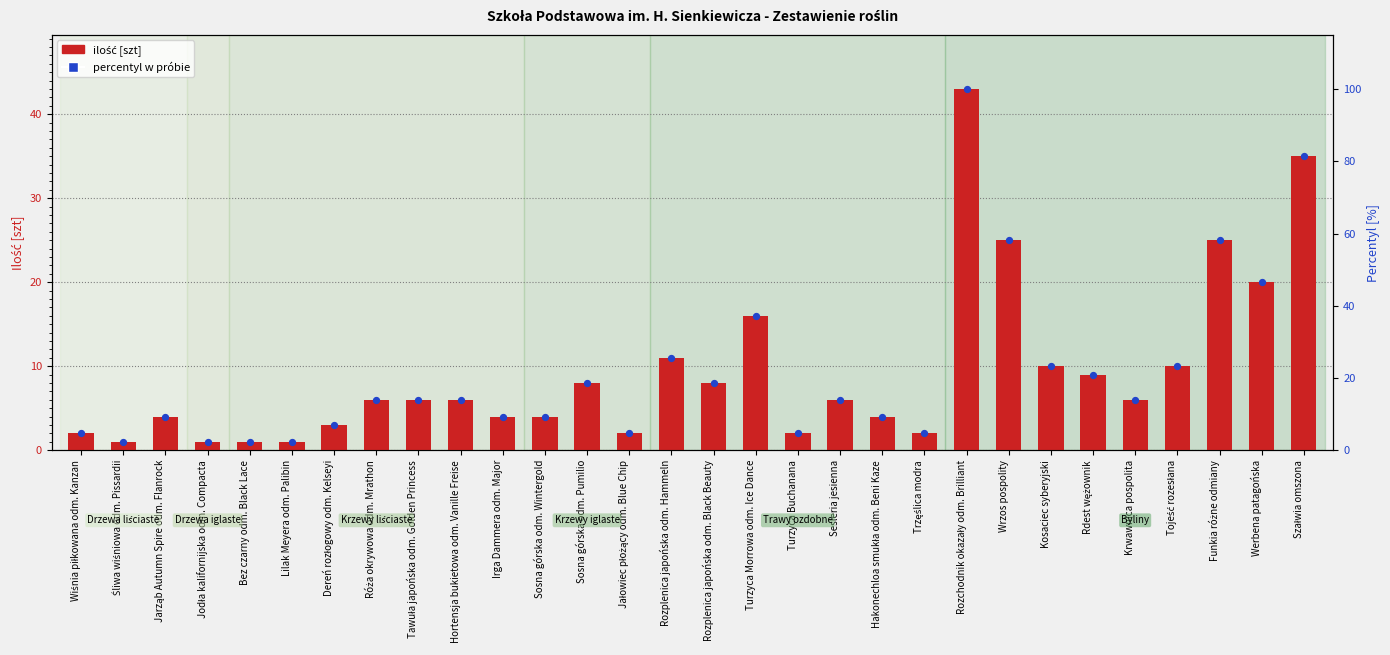

Which series contains the highest Y value?

percentyl w grupie